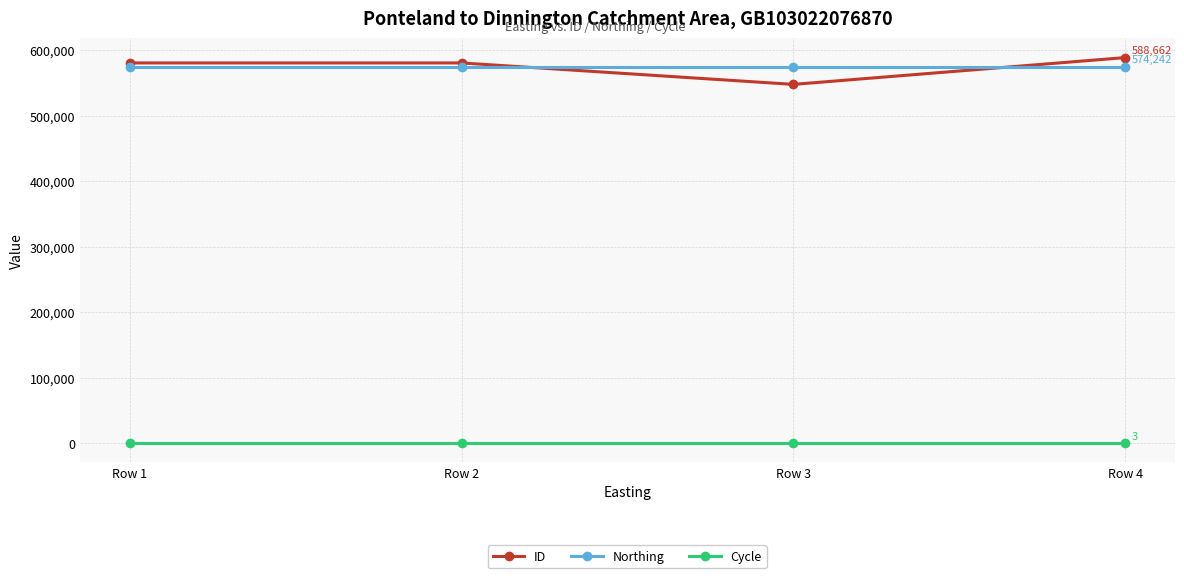

Is this an area chart (filled region under the line)?

No